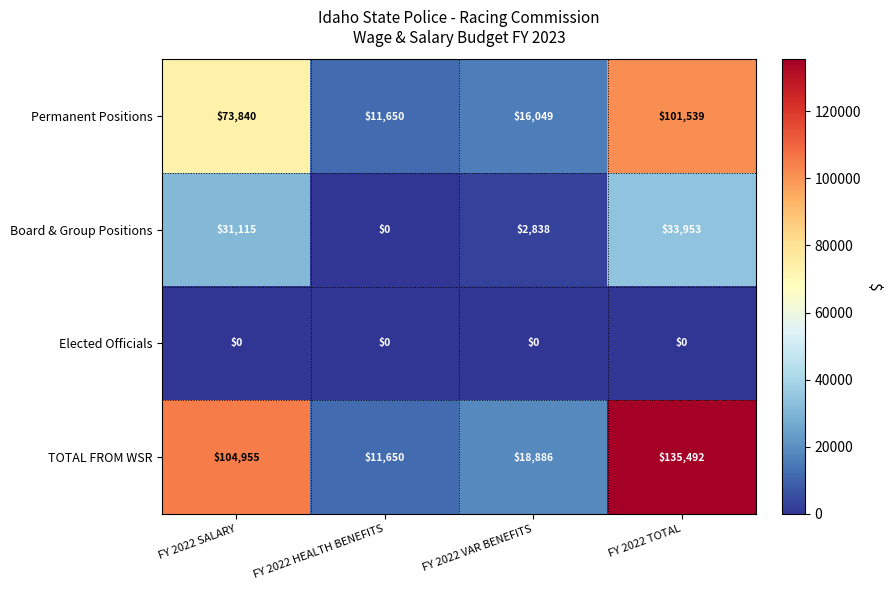

Reading left to right, list all the values displayed in this chart.

Permanent Positions: FY 2022 SALARY=73840	FY 2022 HEALTH BENEFITS=11650	FY 2022 VAR BENEFITS=16049	FY 2022 TOTAL=101539
Board & Group Positions: FY 2022 SALARY=31115	FY 2022 HEALTH BENEFITS=0	FY 2022 VAR BENEFITS=2838	FY 2022 TOTAL=33953
Elected Officials: FY 2022 SALARY=0	FY 2022 HEALTH BENEFITS=0	FY 2022 VAR BENEFITS=0	FY 2022 TOTAL=0
TOTAL FROM WSR: FY 2022 SALARY=104955	FY 2022 HEALTH BENEFITS=11650	FY 2022 VAR BENEFITS=18886	FY 2022 TOTAL=135492